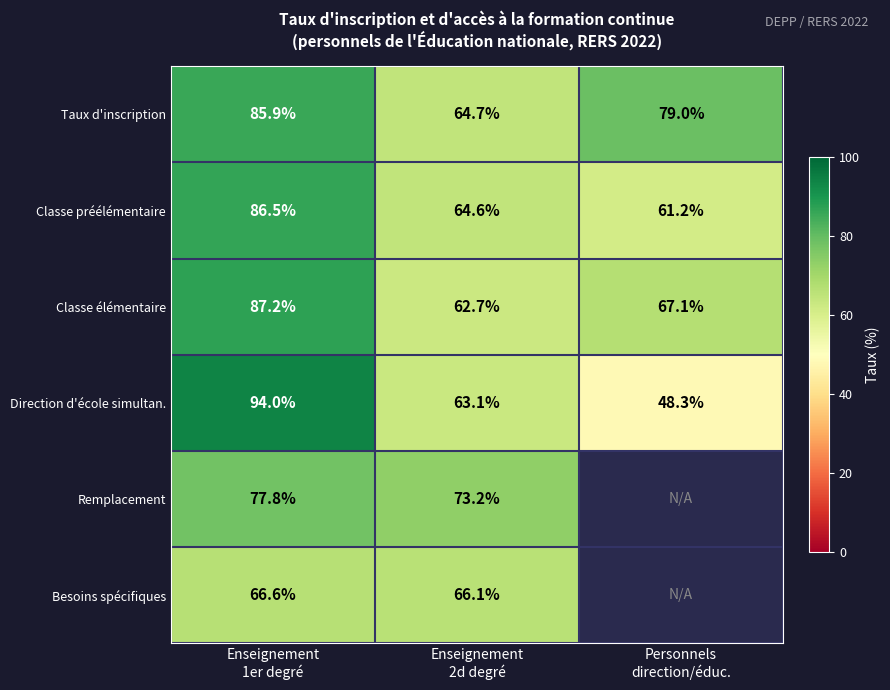

What is the average value of the Classe élémentaire series?

72.3